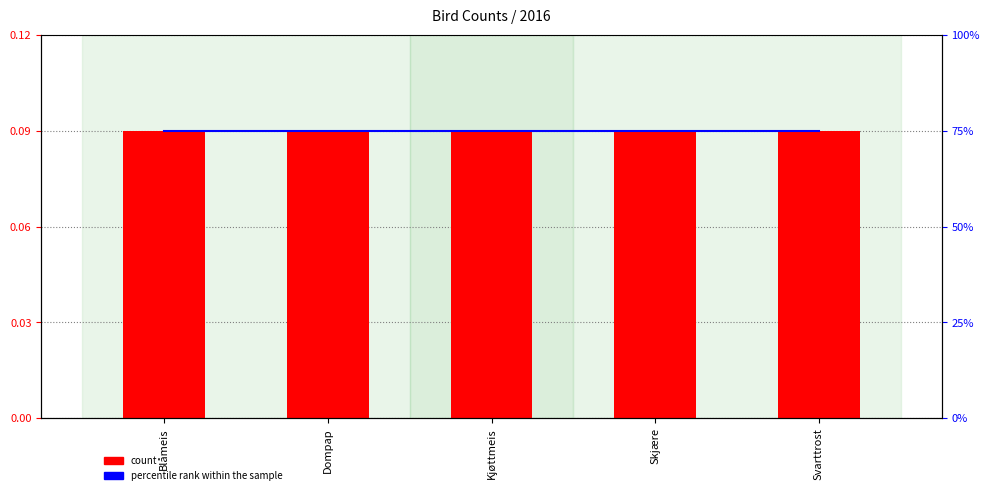

Reading right to left, what are all the values shown in this chart?

count: Svarttrost=0.1	Skjære=0.1	Kjøttmeis=0.1	Dompap=0.1	Blåmeis=0.1
percentile rank within the sample: Svarttrost=75.0	Skjære=75.0	Kjøttmeis=75.0	Dompap=75.0	Blåmeis=75.0